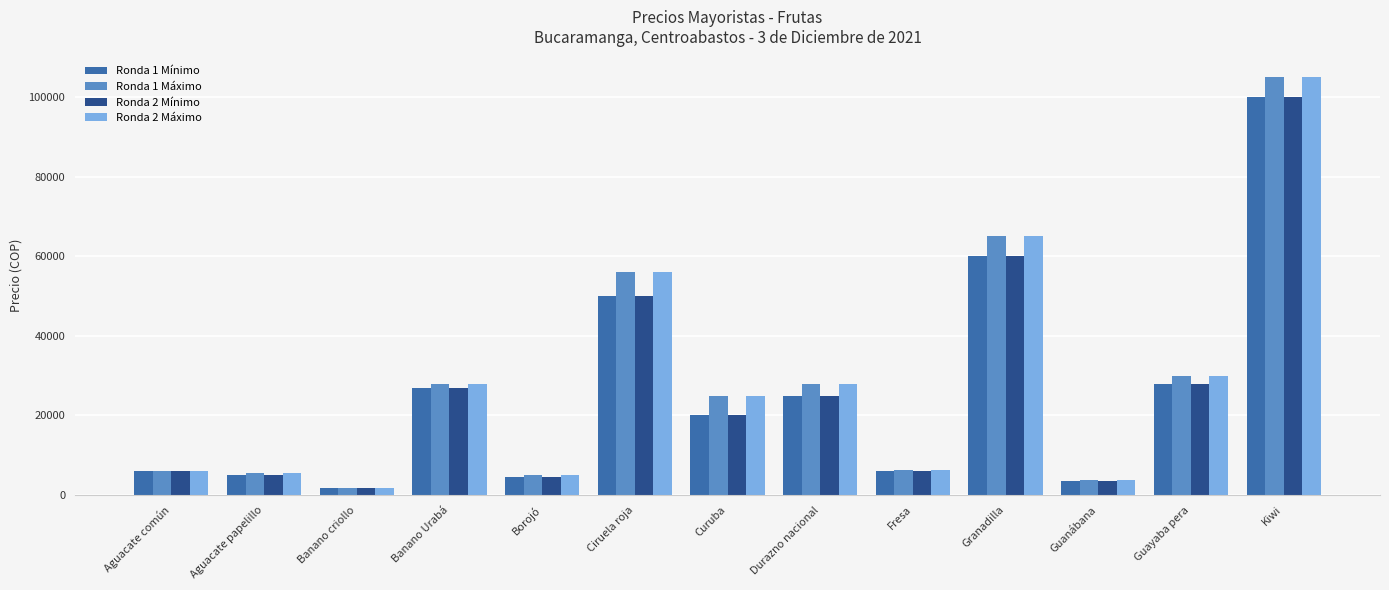

Is the value of Ronda 2 Máximo at Aguacate común greater than the value of Ronda 1 Máximo at Borojó?

Yes